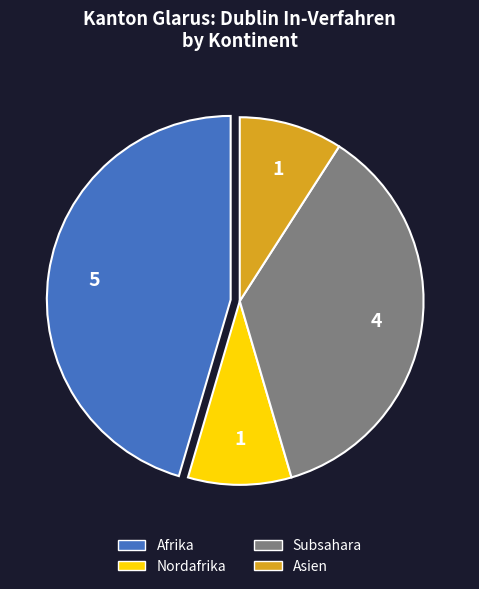

How many segments does this pie chart have?

4